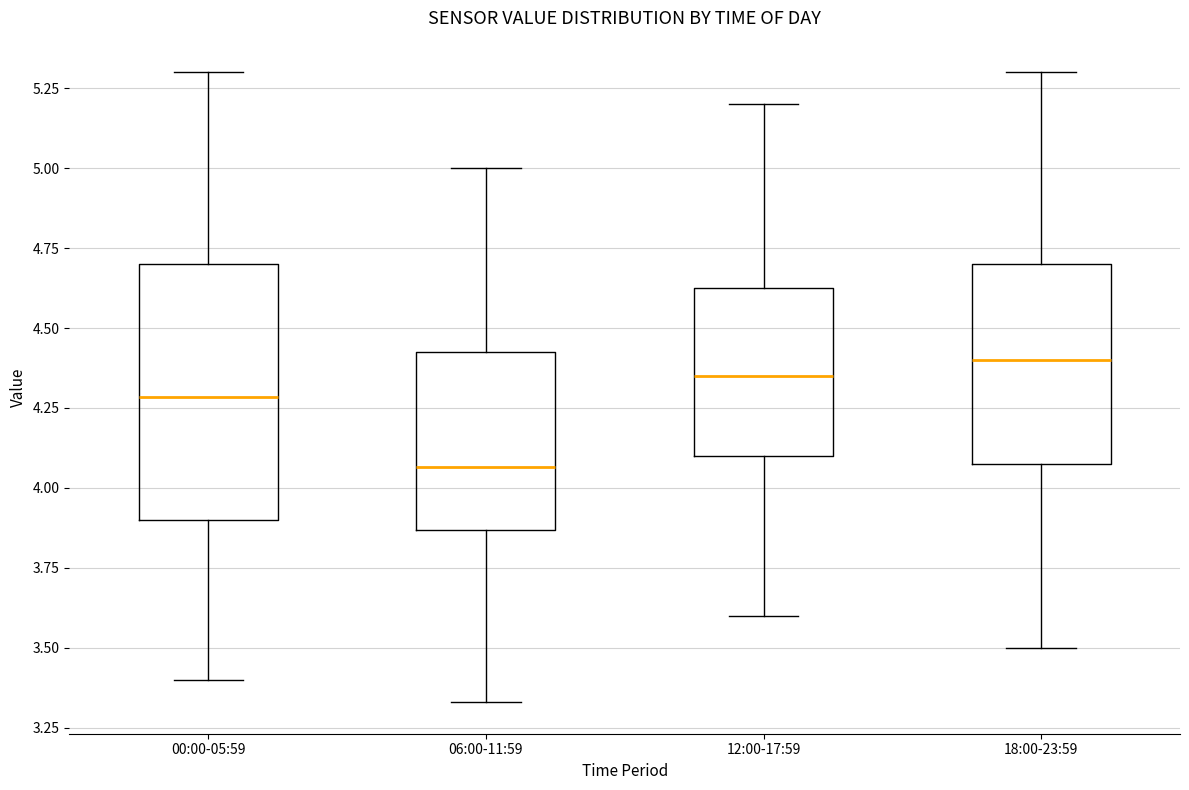

Which box is the tallest, from its lower edge to its upper edge?

00:00-05:59